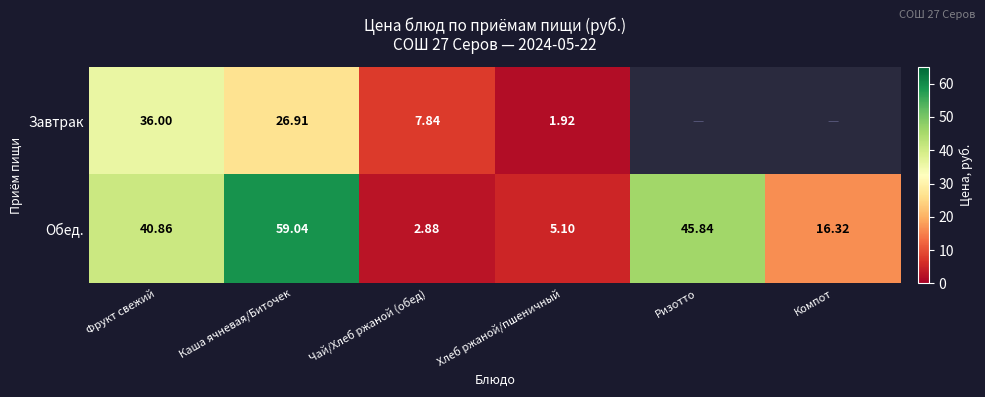

True or false: Обед. has a value of 5.0 at Чай/Хлеб ржаной (обед).

False